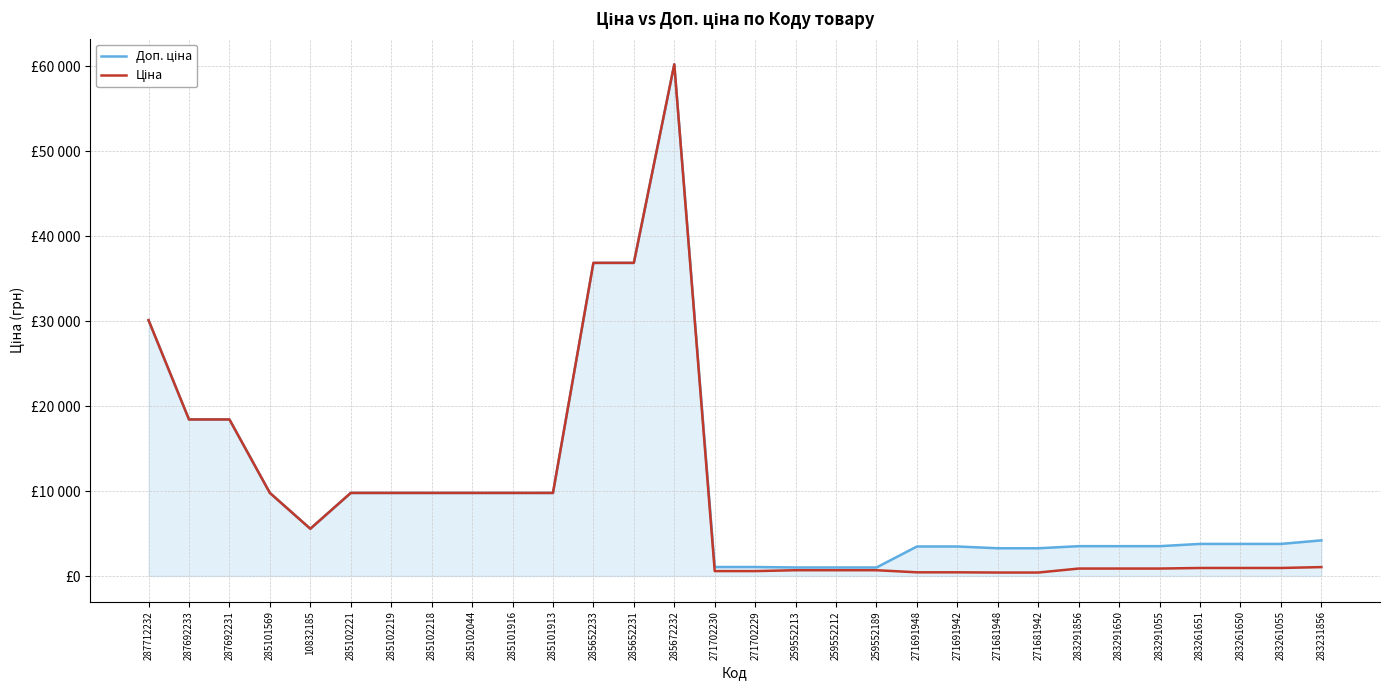

What is the total value across all series at 283291856?

4389.9